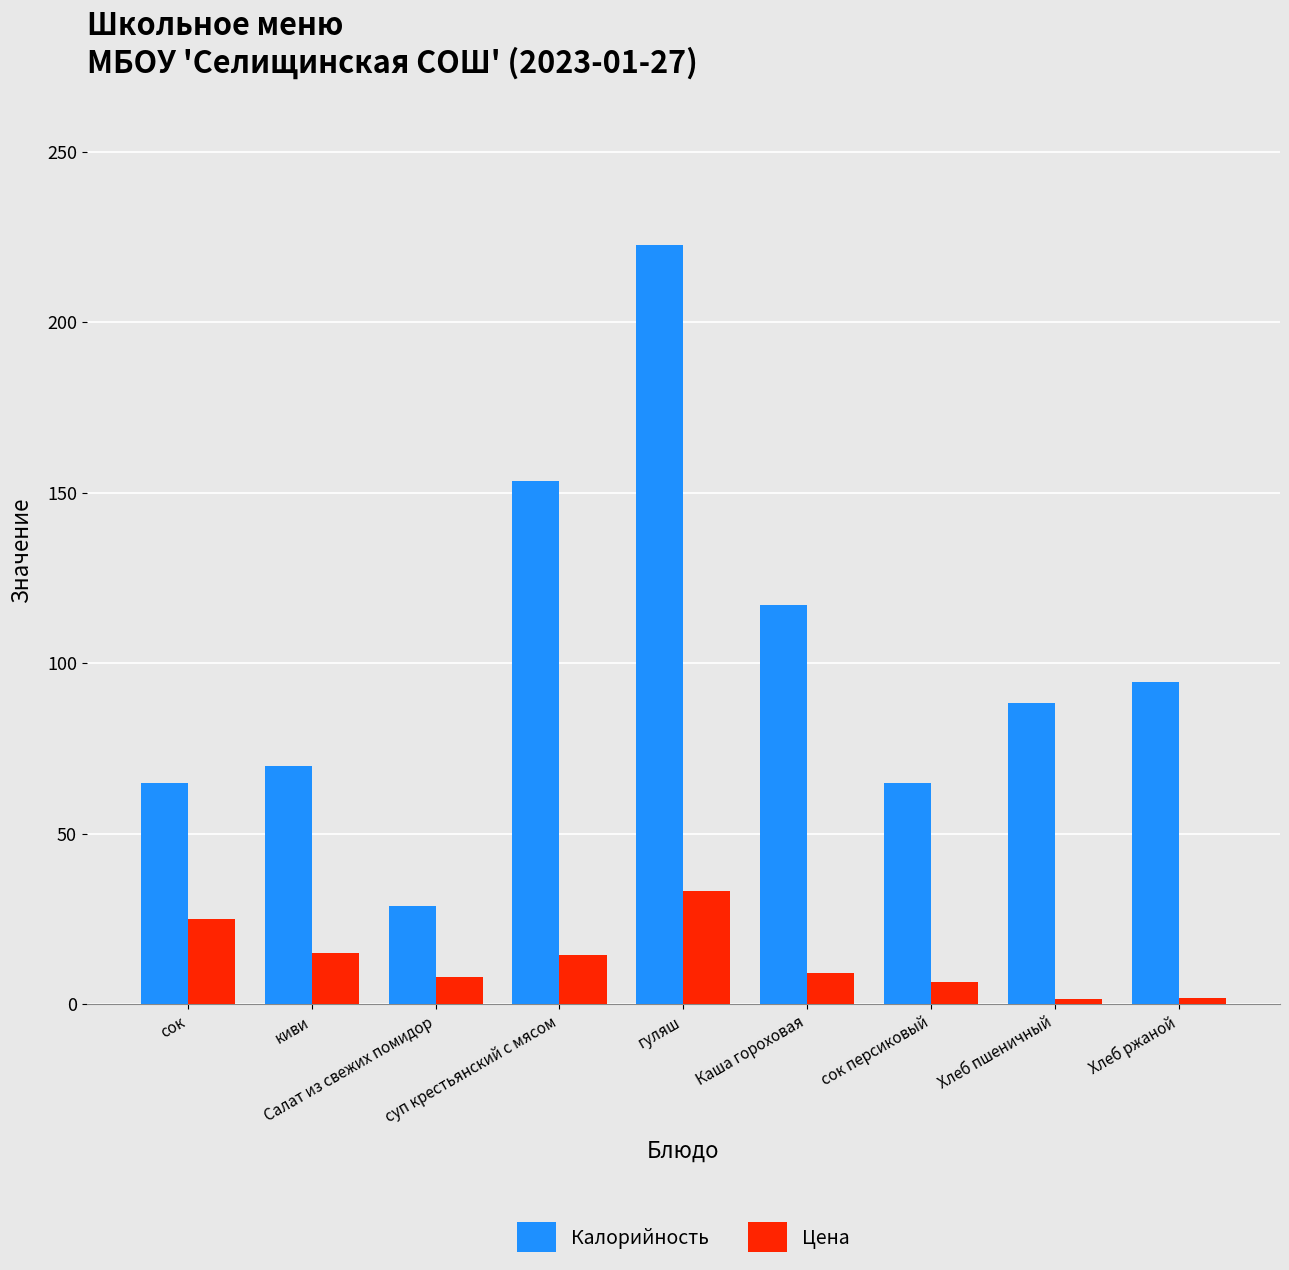

At which label is Цена closest to 17?

киви